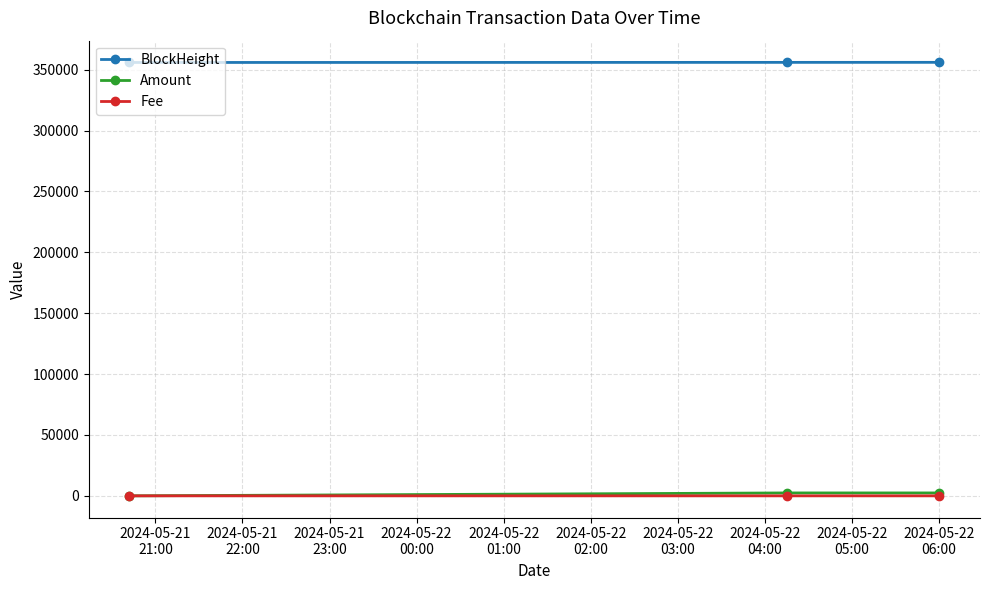

Which series has the largest total across all categories?

BlockHeight